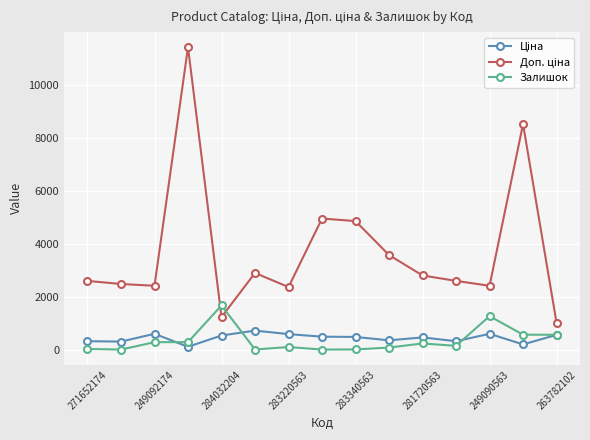

What is the maximum value shown in the chart?

11410.0